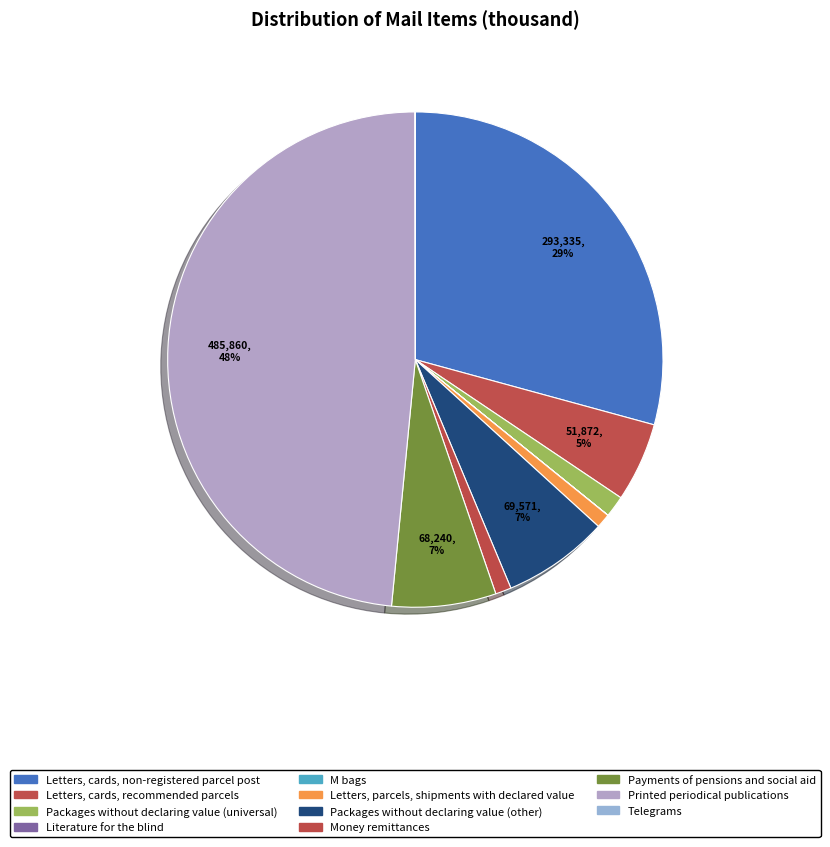

Is Letters, parcels, shipments with declared value the majority of the pie?

No